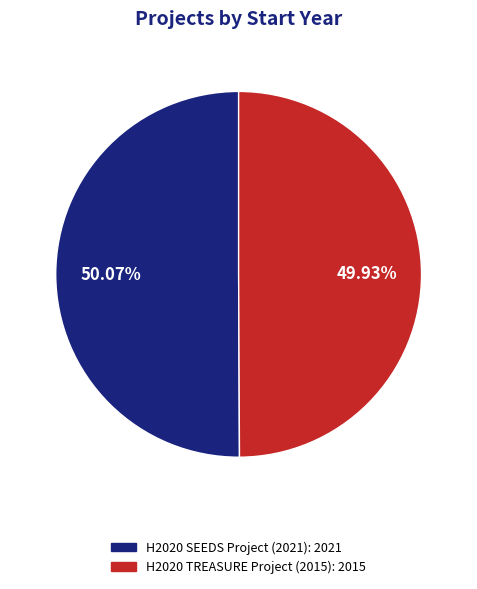

What is the ratio of the value at H2020 SEEDS Project (2021) to the value at H2020 TREASURE Project (2015)?

1.0